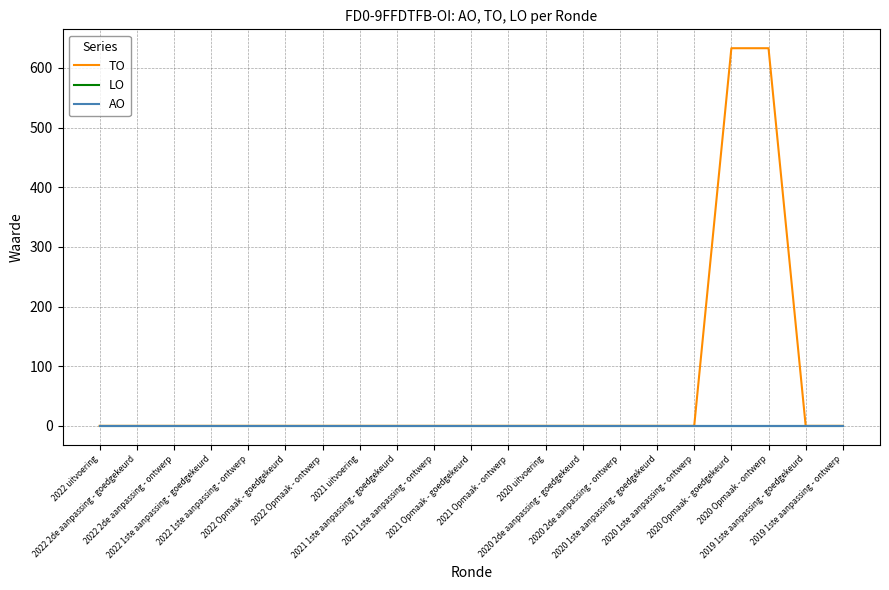

Reading left to right, what are all the values shown in this chart?

TO: 0	0	0	0	0	0	0	0	0	0	0	0	0	0	0	0	0	633	633	0	0
LO: 0	0	0	0	0	0	0	0	0	0	0	0	0	0	0	0	0	0	0	0	0
AO: 0	0	0	0	0	0	0	0	0	0	0	0	0	0	0	0	0	0	0	0	0